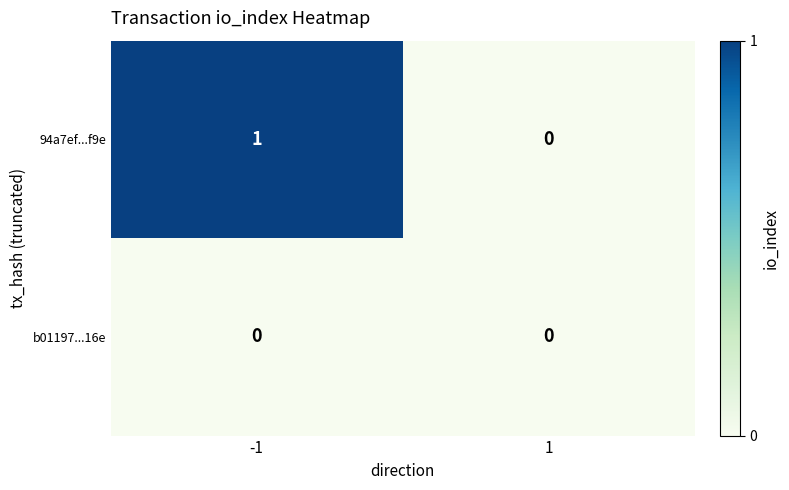

Which series has the largest range (max minus min)?

94a7ef...f9e